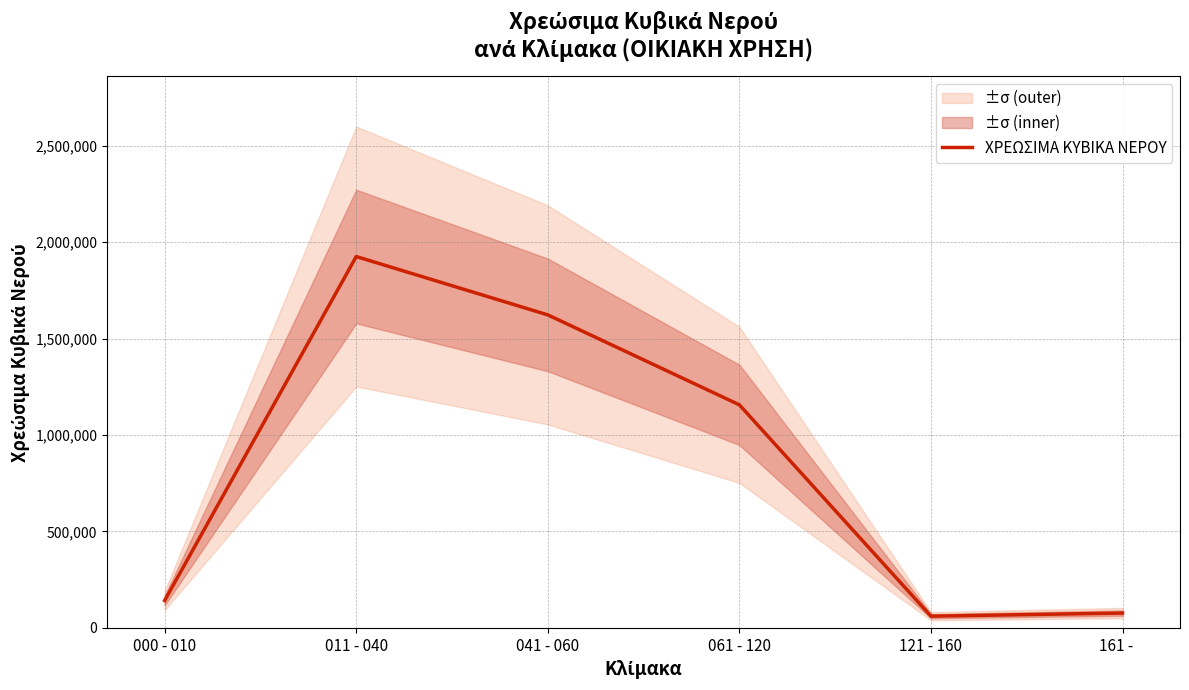

Where is the data nearest to the value 992772?

061 - 120